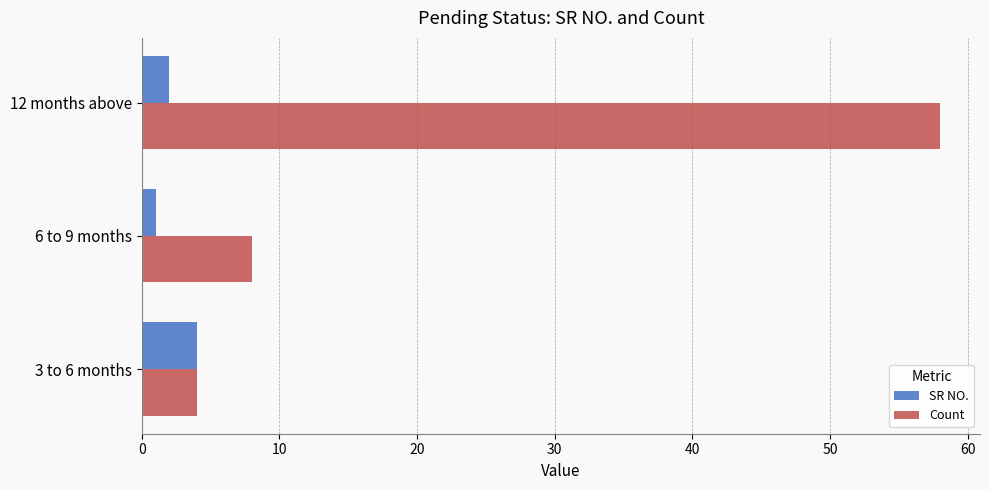

Between 6 to 9 months and 12 months above, which series saw the biggest shift?

Count